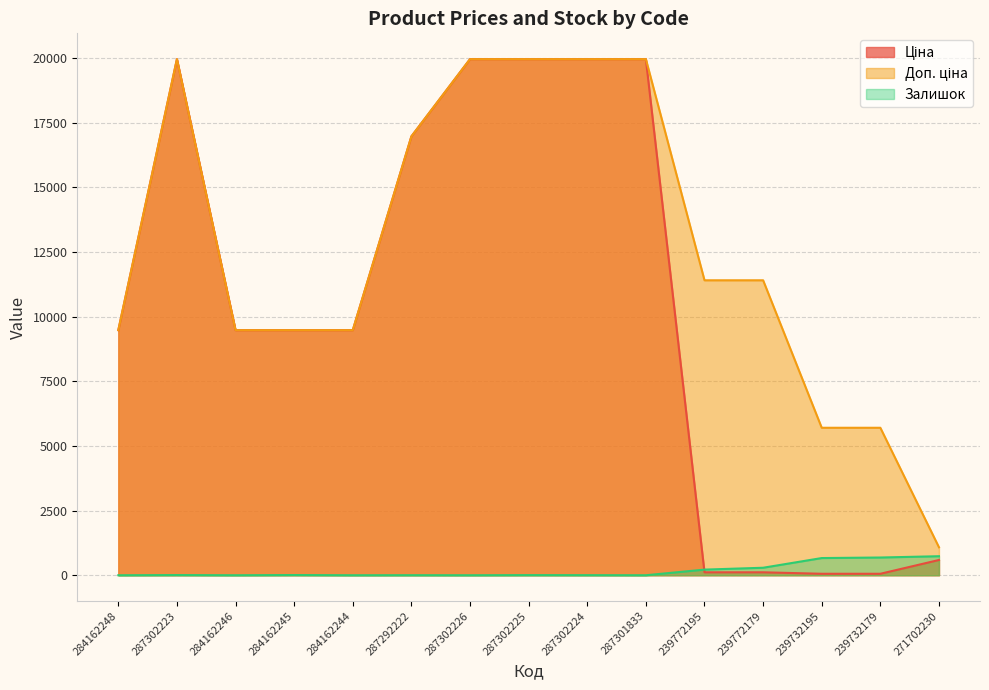

At which category is the sum across all series the highest?

287302223